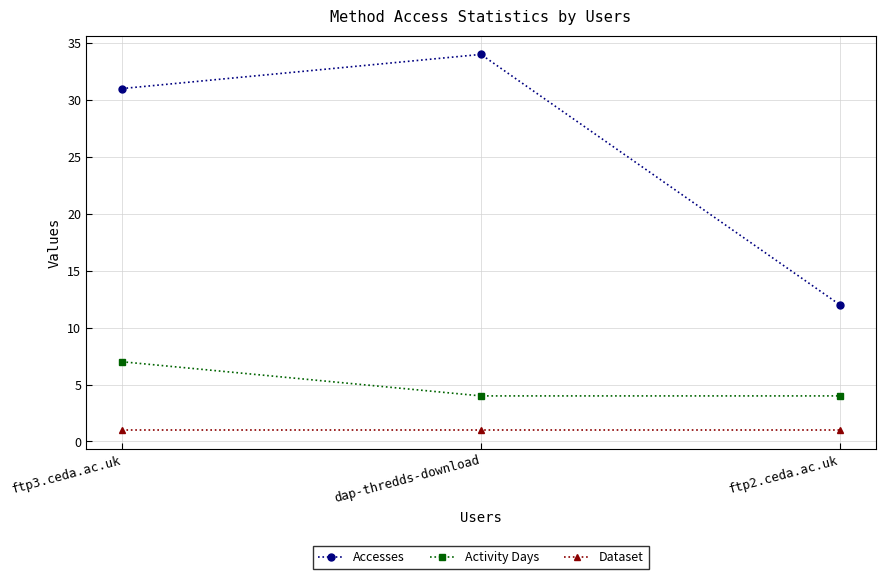

True or false: Activity Days has a value of 4 at dap-thredds-download.

True